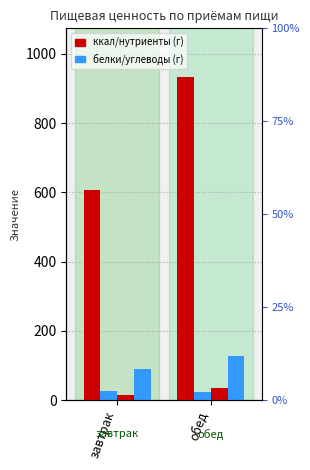

What is the highest value of the Жиры series?

36.2